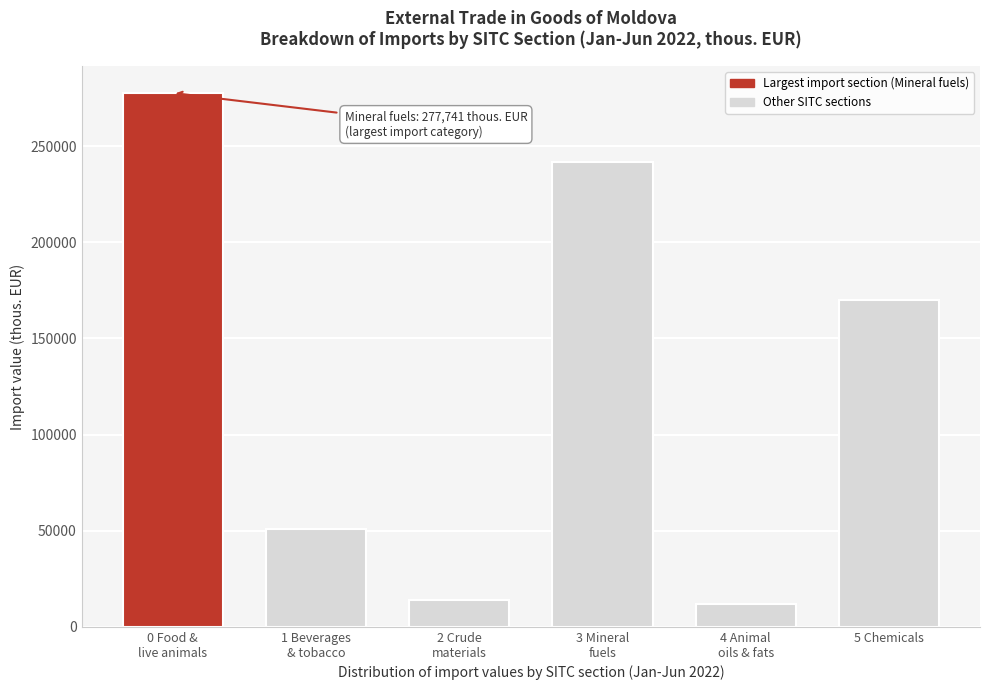

Reading left to right, transcribe all the data shown in this chart.

277741.2	50840.6	13745.3	241636.9	11666.7	170161.8